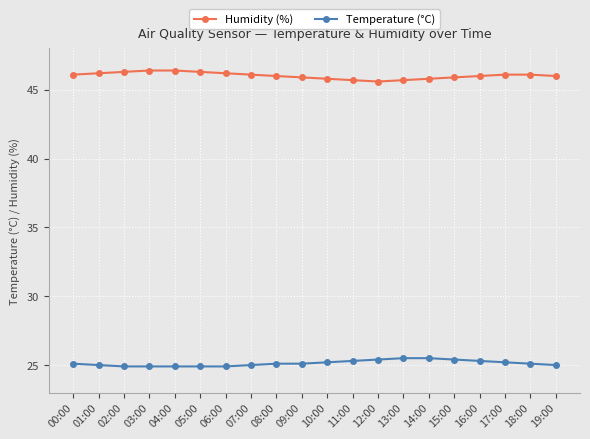

What position from the right is 10:00?

10